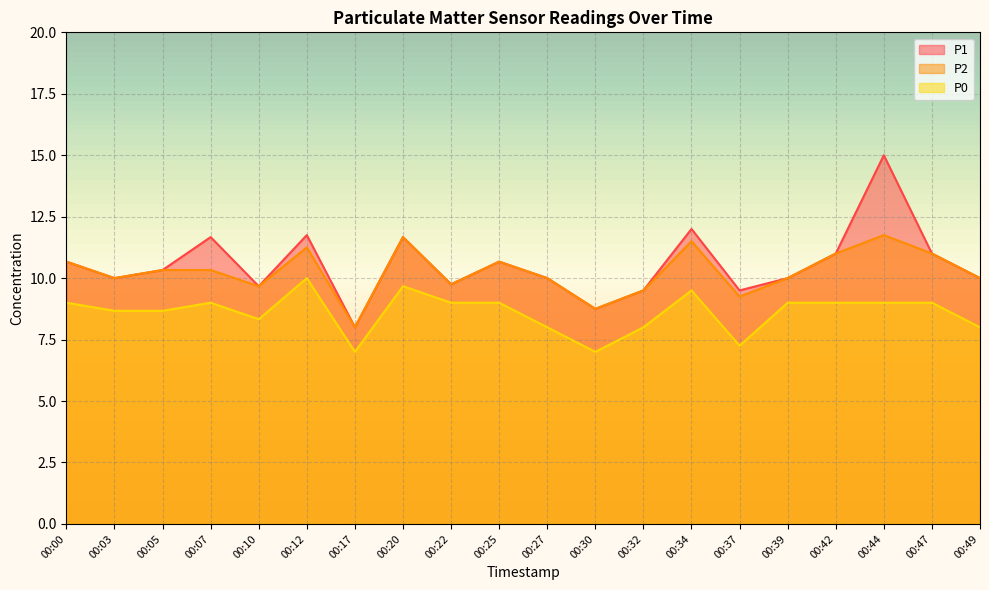

What is the sum of the P0 values at 00:12 and 00:05?

18.7